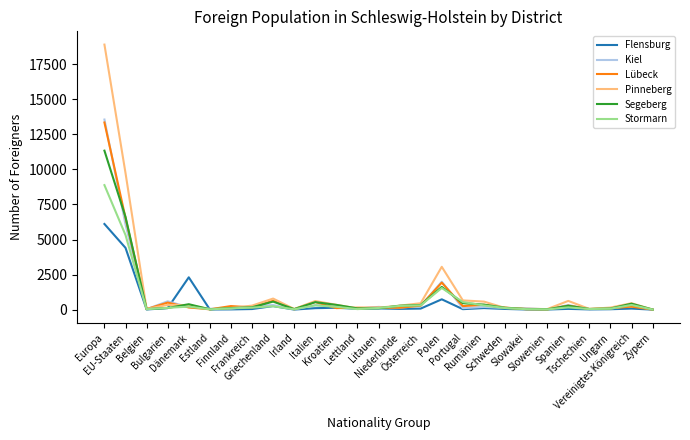

What is the highest value of the Pinneberg series?

18904